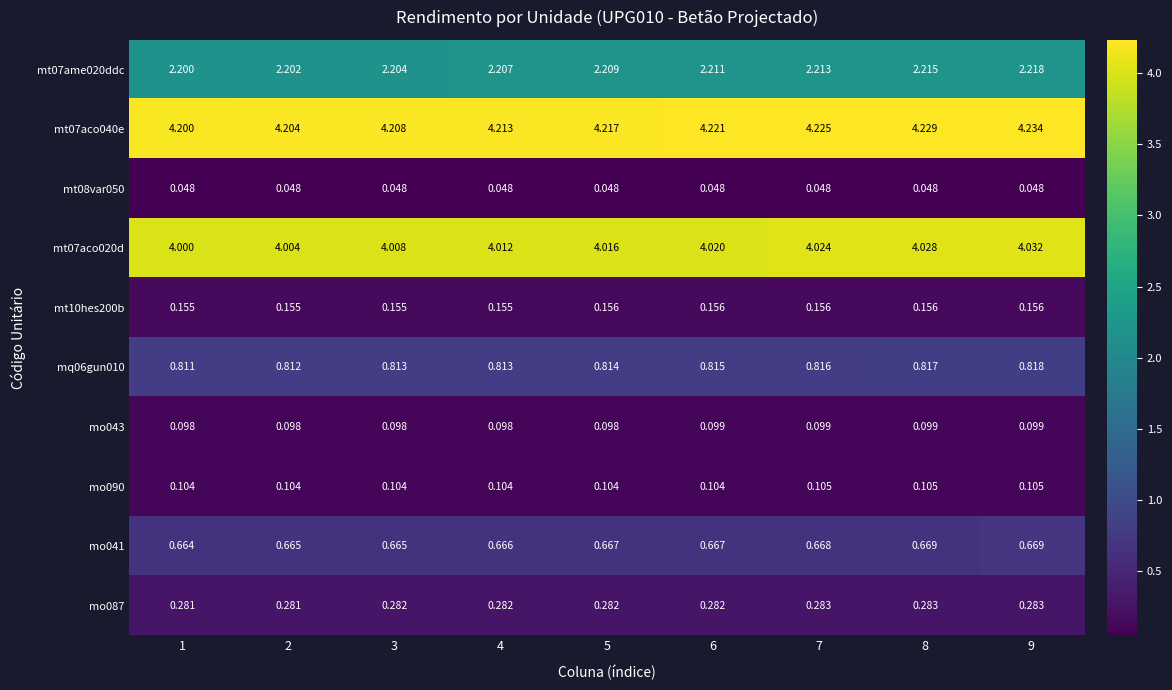

Is the value of mt08var050 at 3 greater than the value of mo041 at 8?

No